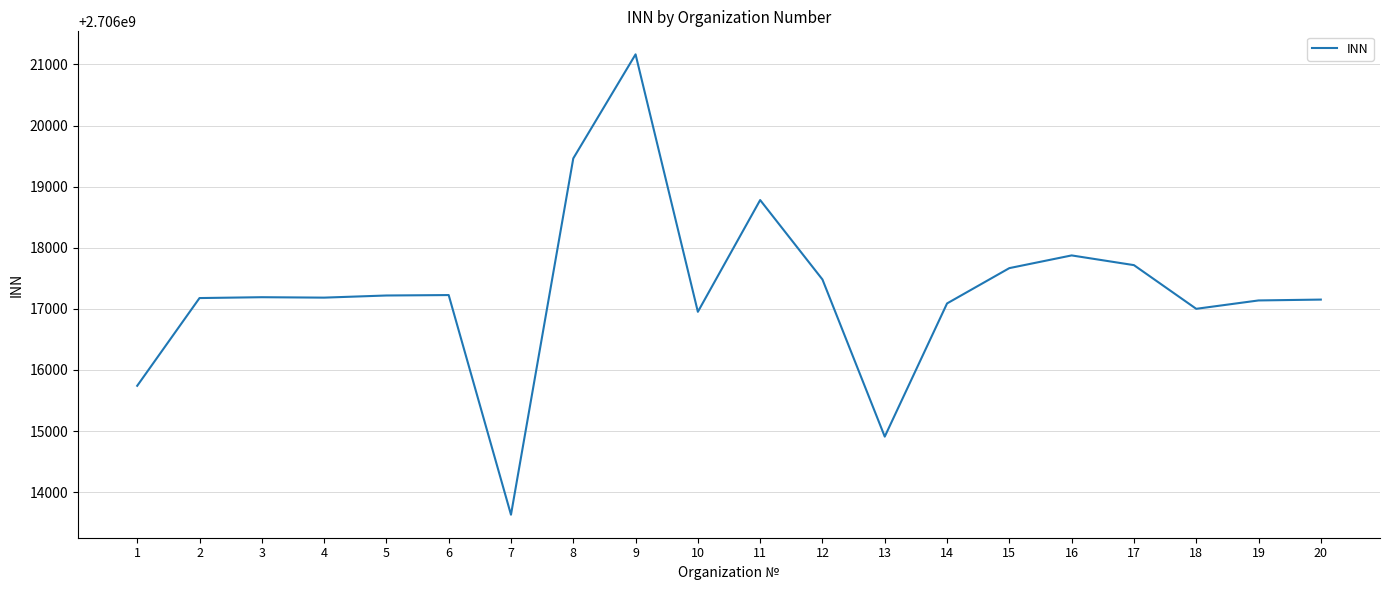

What is the difference between the maximum and minimum values?

7535